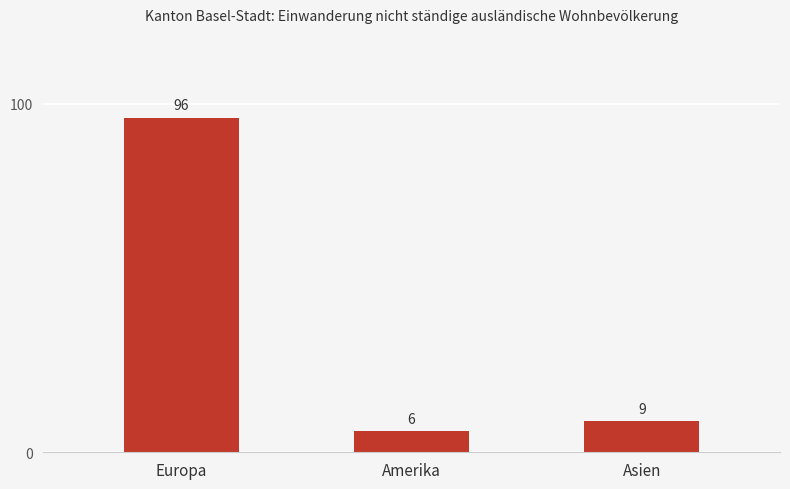

Where does the data first go above 9?

Europa